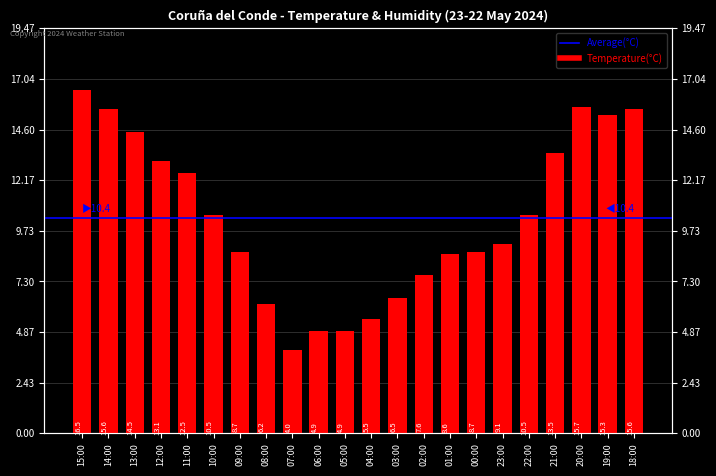

What is the smallest value displayed?

4.0